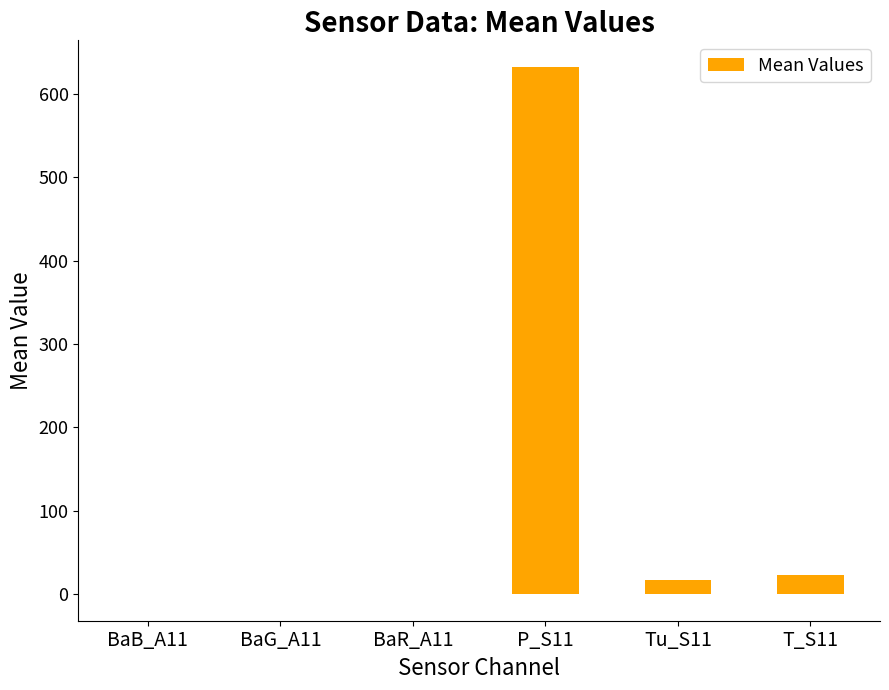

The value at P_S11 is 226.6. True or false?

False